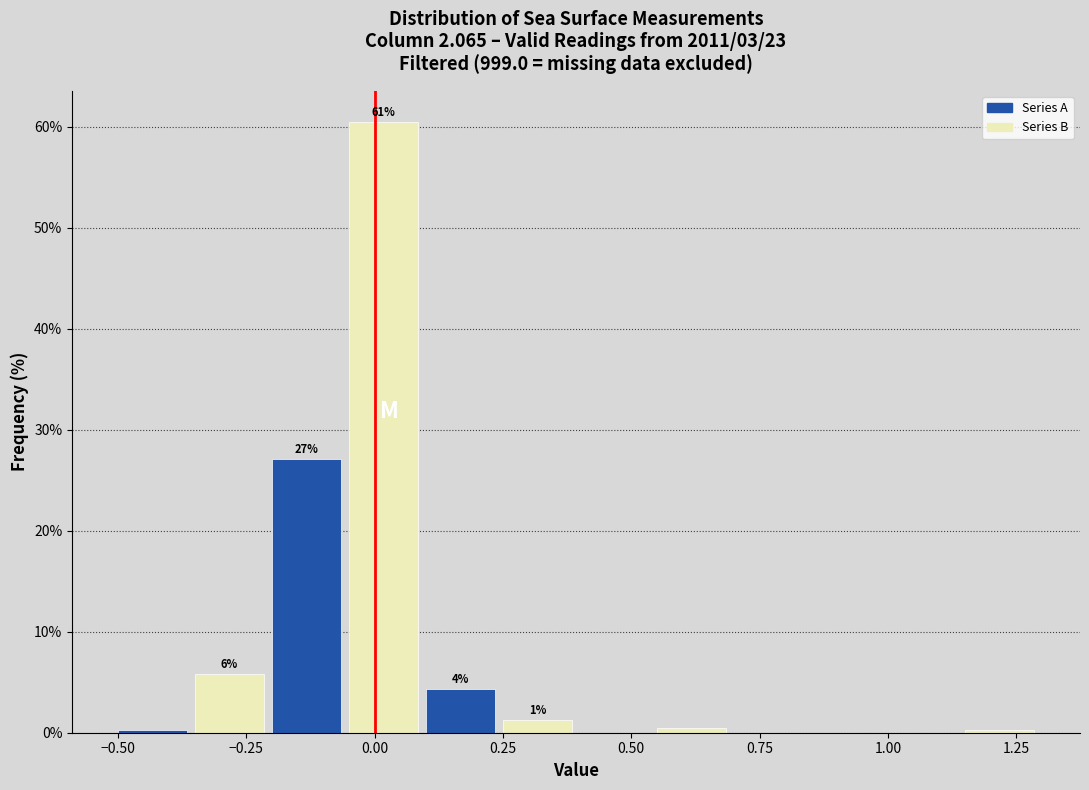

Read against the x-axis, roughly where is the centre of the tallest bar?

0.00